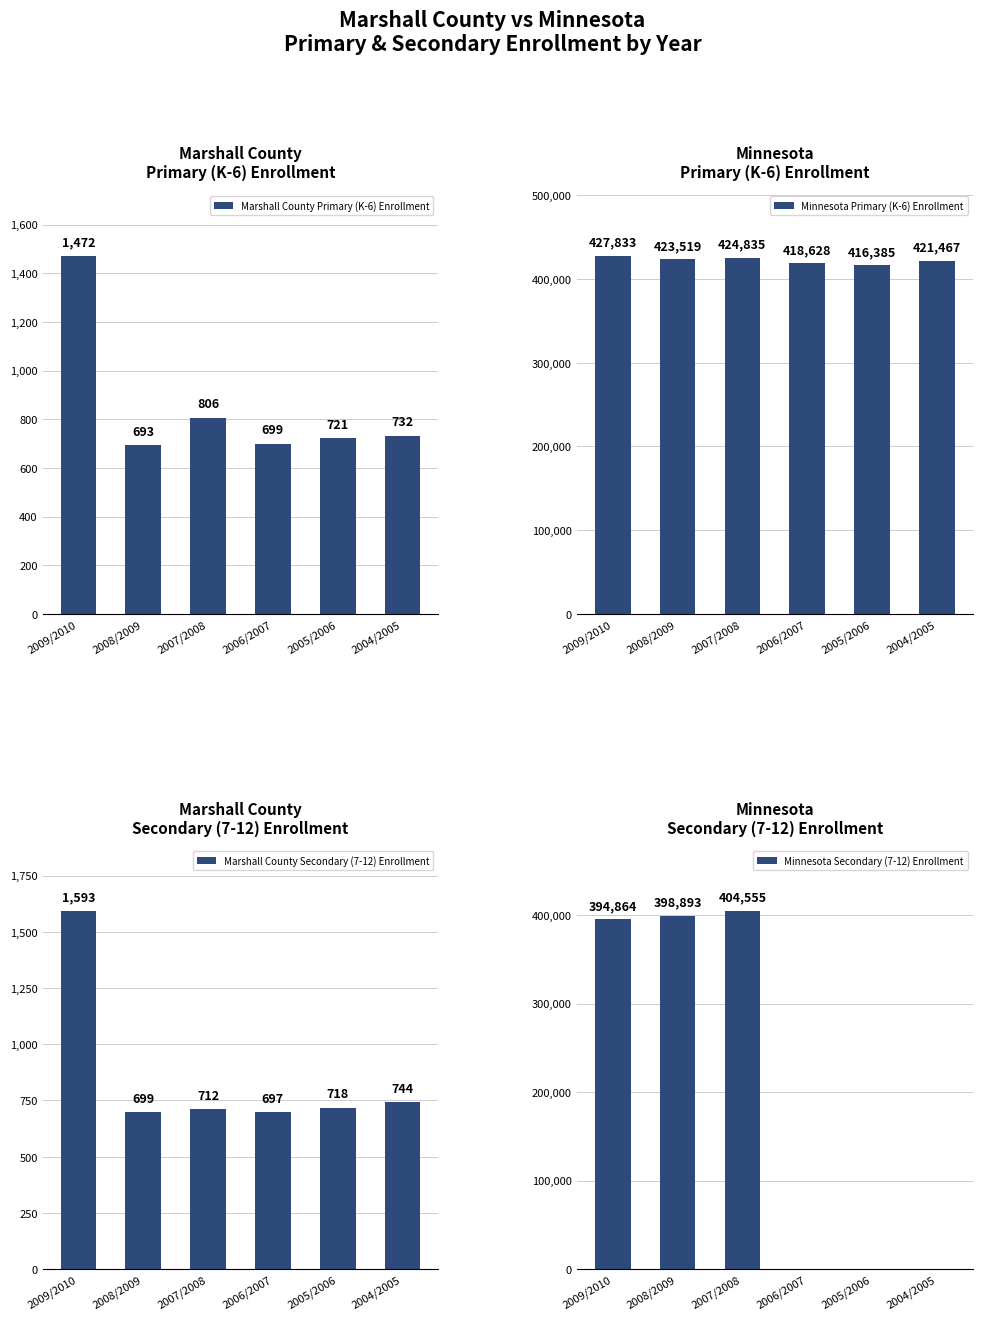

Is it true that Minnesota Secondary (7-12) Enrollment equals 194068 at 2004/2005?

False